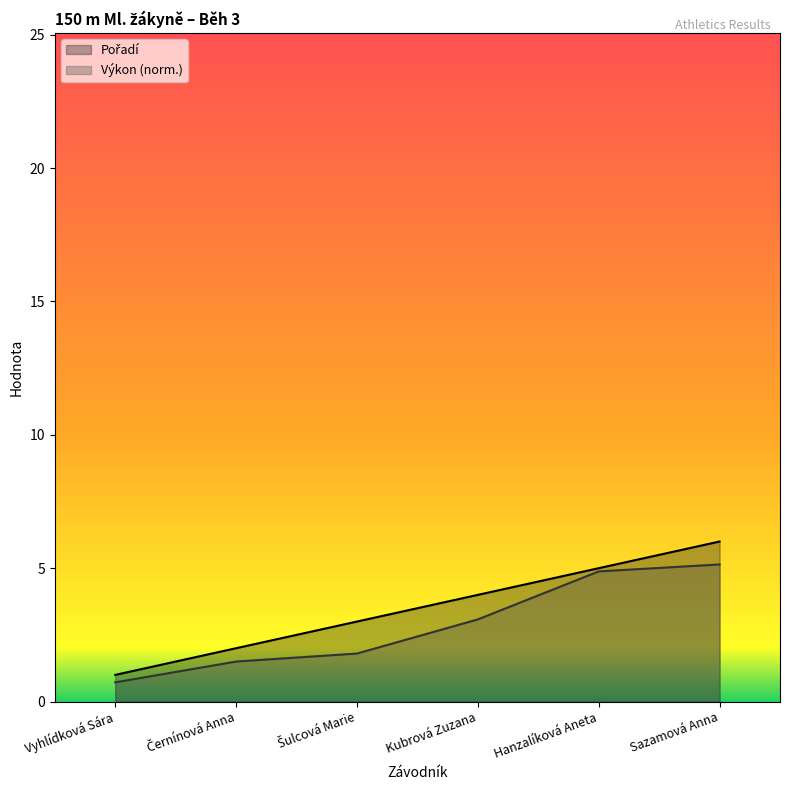

Is it true that Pořadí equals 4.1 at Šulcová Marie?

False